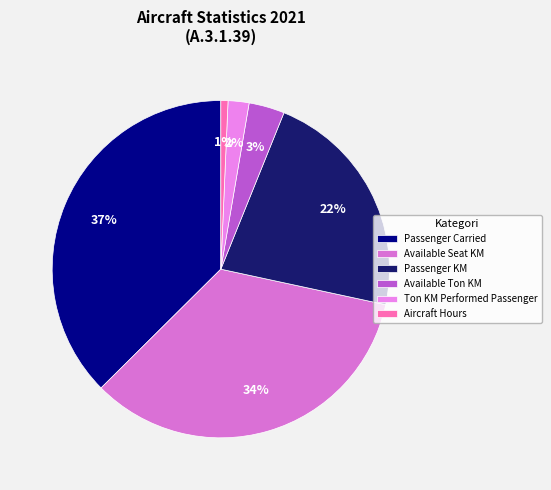

How many slices are in this pie chart?

6